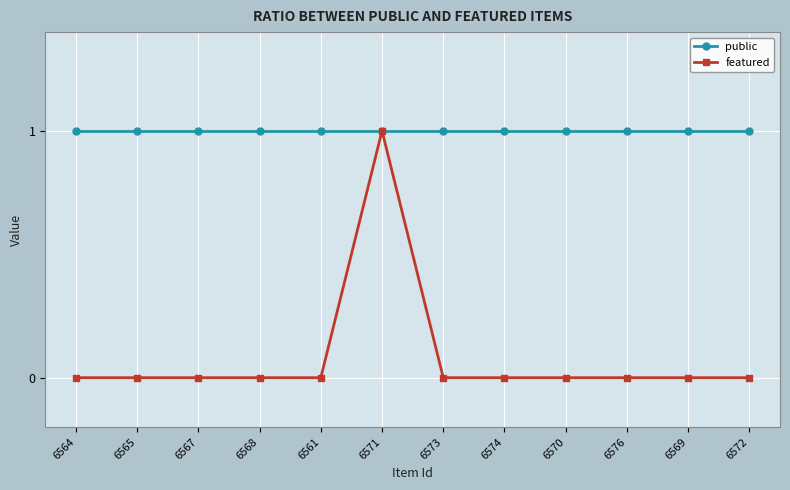

At which category is the sum across all series the highest?

6571